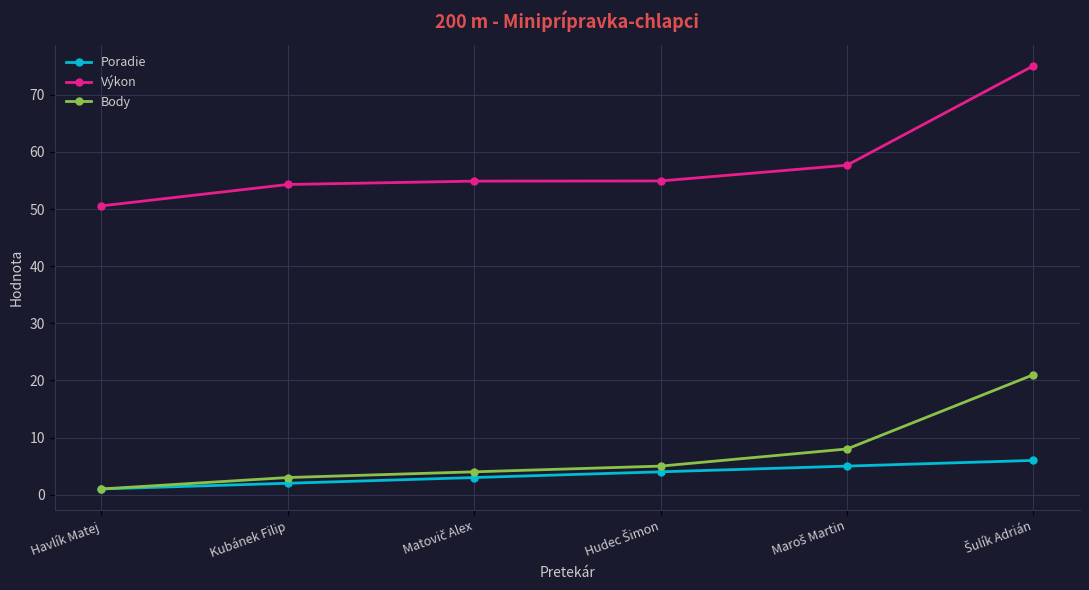

Which series has the largest total across all categories?

Výkon